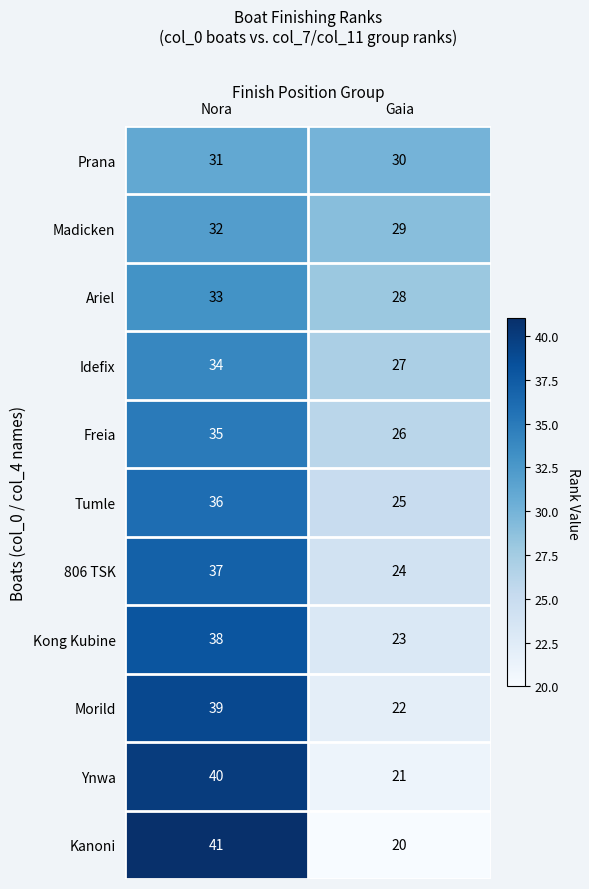

Reading right to left, transcribe all the data shown in this chart.

Prana: Gaia=30	Nora=31
Madicken: Gaia=29	Nora=32
Ariel: Gaia=28	Nora=33
Idefix: Gaia=27	Nora=34
Freia: Gaia=26	Nora=35
Tumle: Gaia=25	Nora=36
806 TSK: Gaia=24	Nora=37
Kong Kubine: Gaia=23	Nora=38
Morild: Gaia=22	Nora=39
Ynwa: Gaia=21	Nora=40
Kanoni: Gaia=20	Nora=41